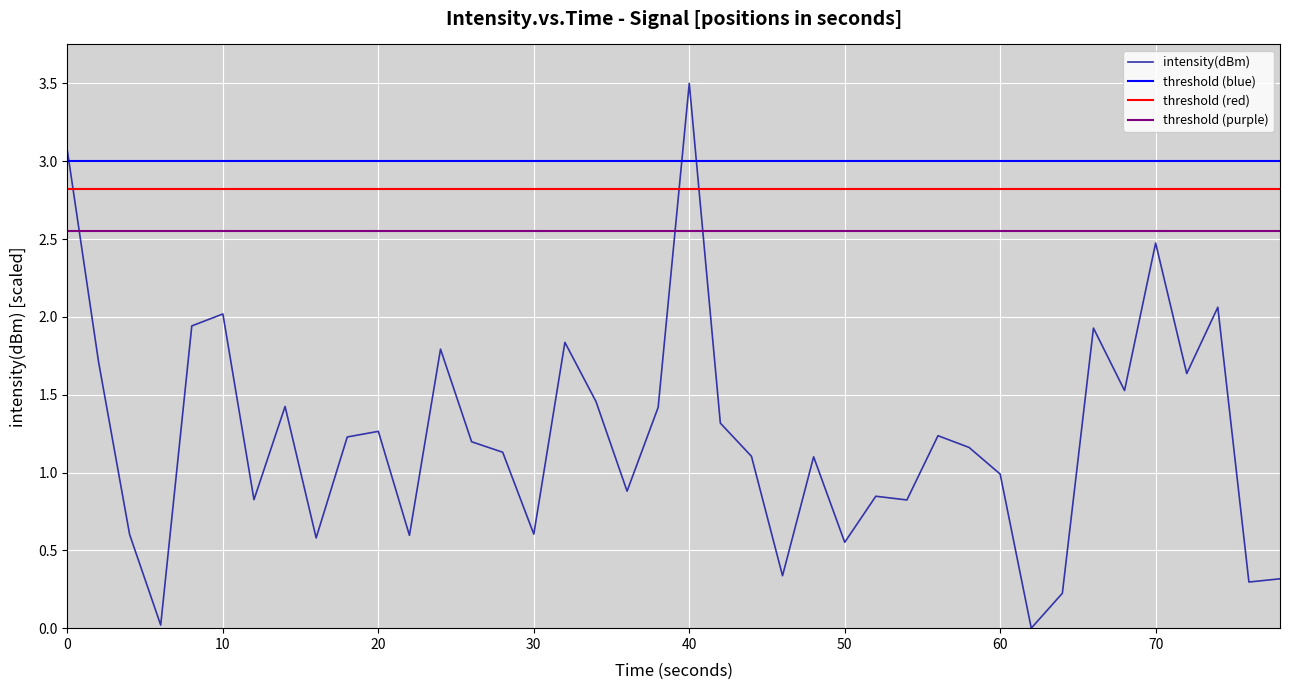

What is the difference between the second highest and minimum values?

3.1